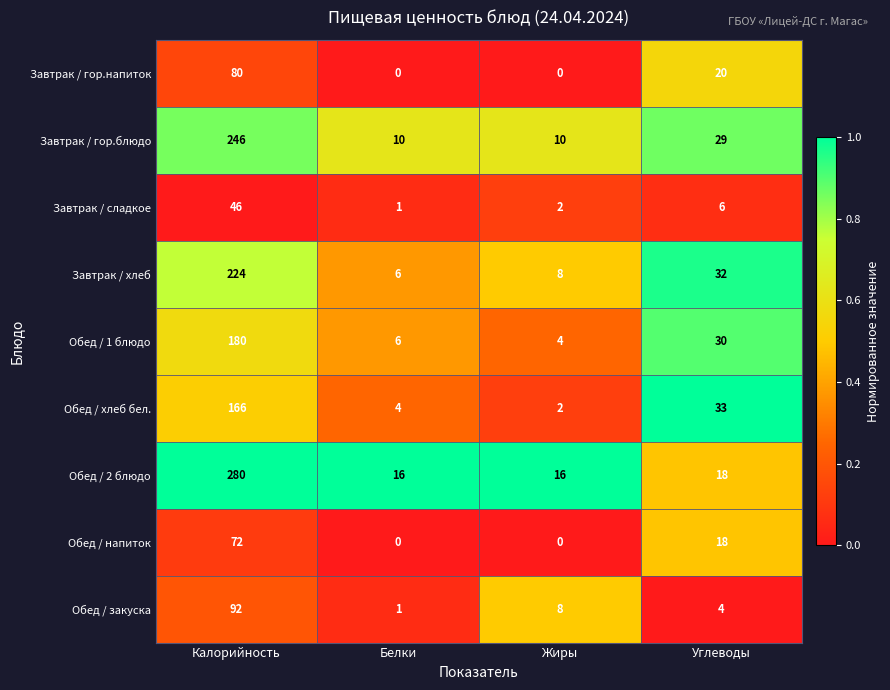

Which category has the highest value in the Обед / 2 блюдо series?

Калорийность